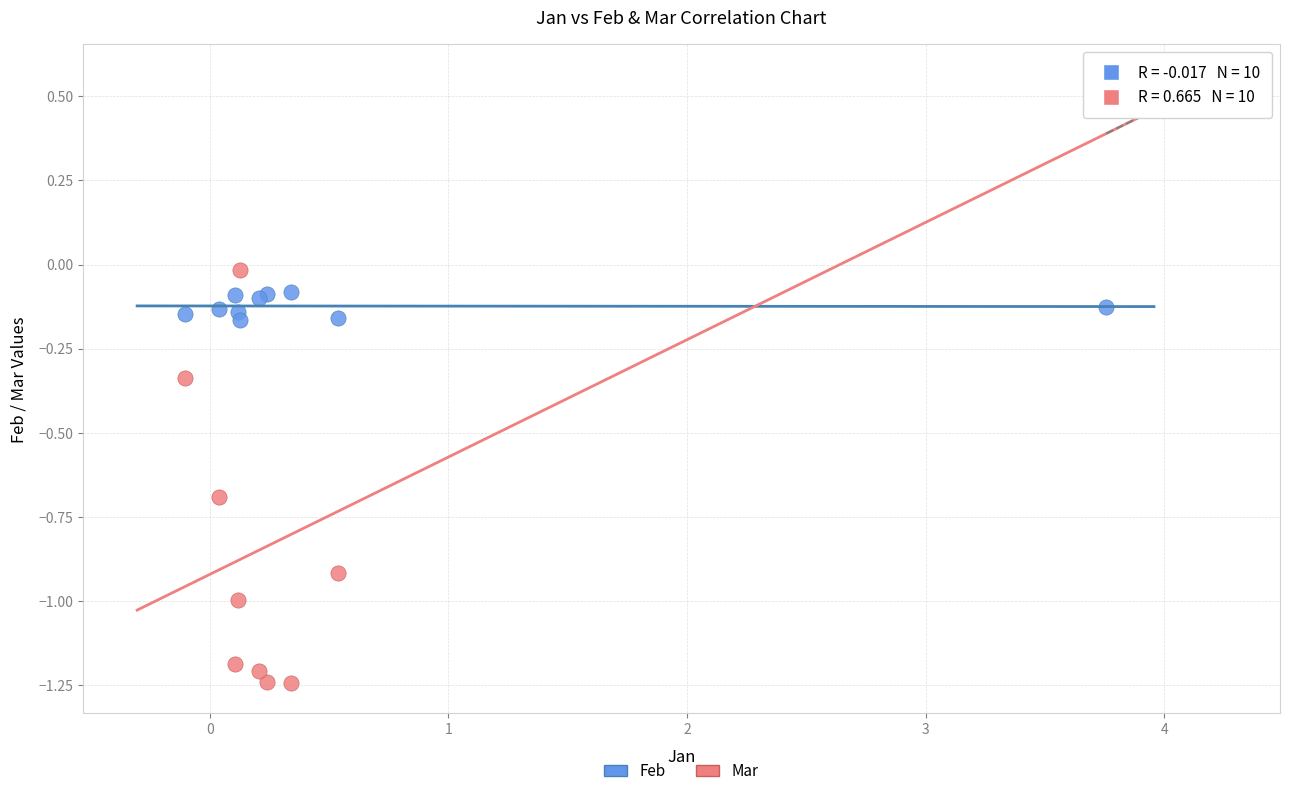

Which series reaches the minimum Y coordinate?

Mar